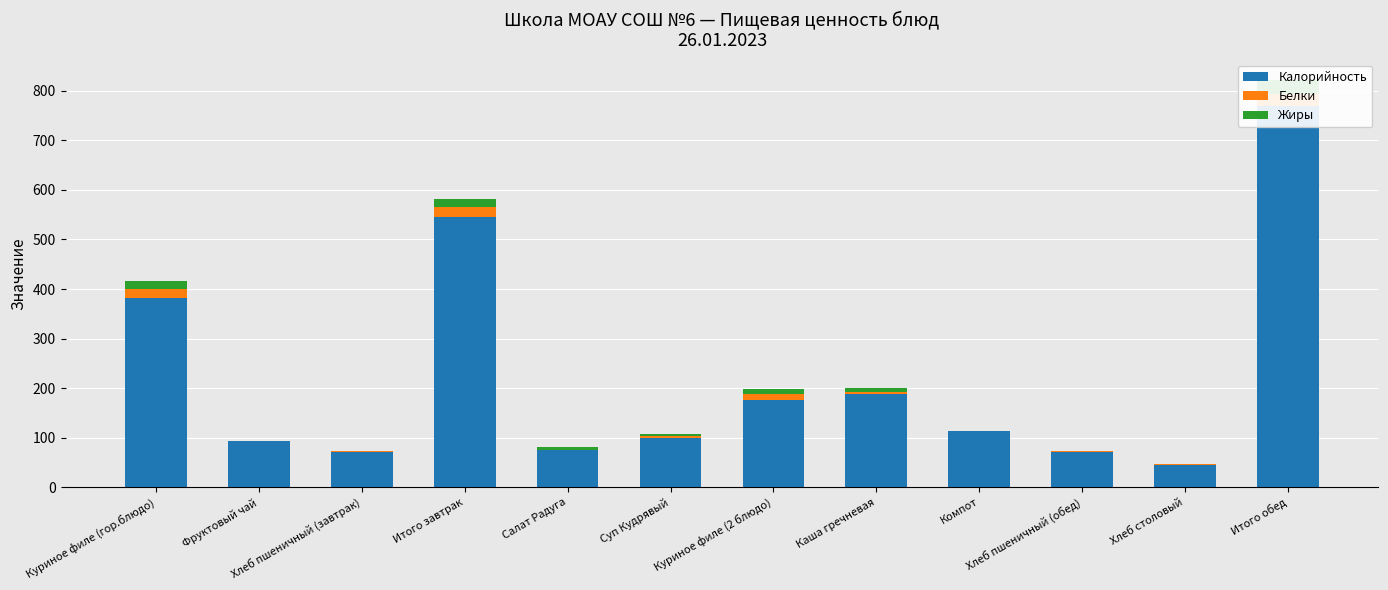

Reading left to right, transcribe all the data shown in this chart.

Калорийность: 381.2	92.8	70.5	544.5	75.5	99.4	176.0	188.1	113.8	70.5	45.2	768.5
Белки: 17.9	0.0	2.3	20.1	0.6	3.0	12.5	4.9	0.6	2.3	1.6	25.6
Жиры: 17.6	0.0	0.2	17.9	5.3	5.0	9.5	7.4	0.0	0.2	0.3	27.8